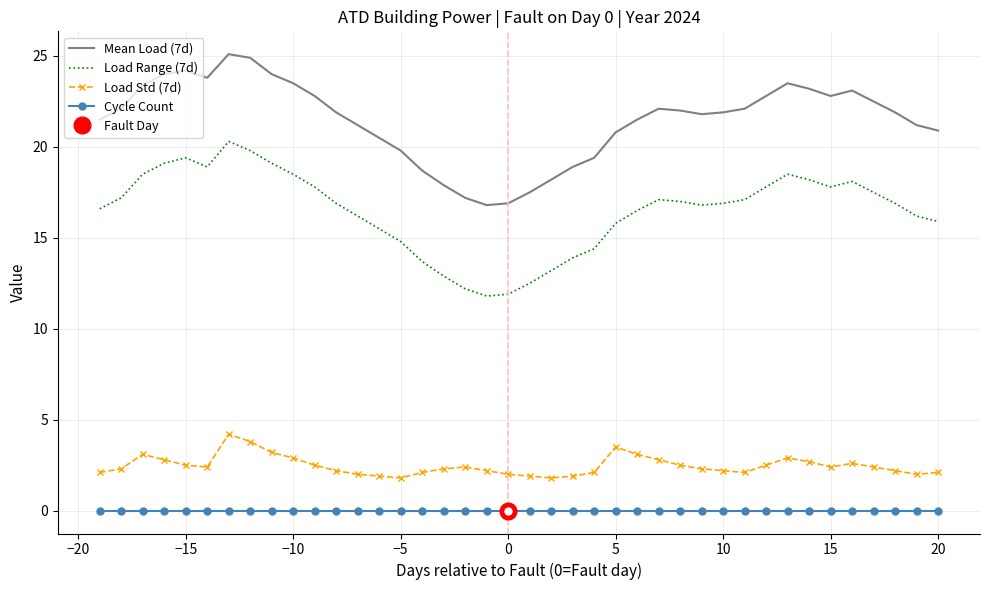

True or false: Mean Load (7d) and Cycle Count cross at least once.

False